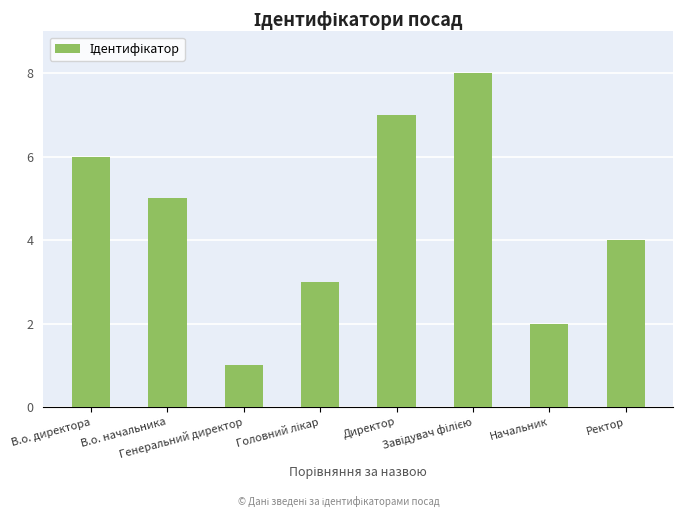

The value at Директор is 3. True or false?

False